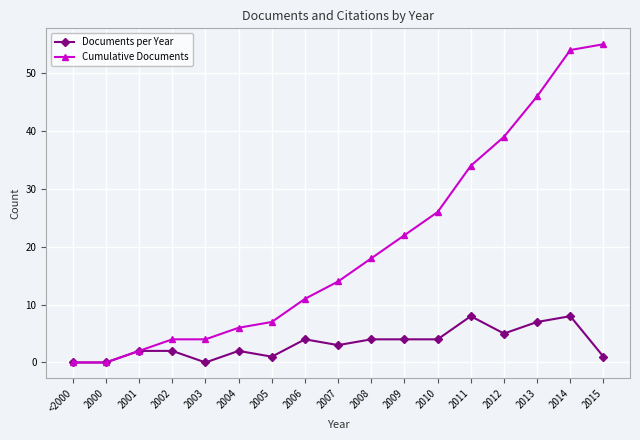

List the series in order of their peak value, highest first.

Cumulative Documents, Documents per Year